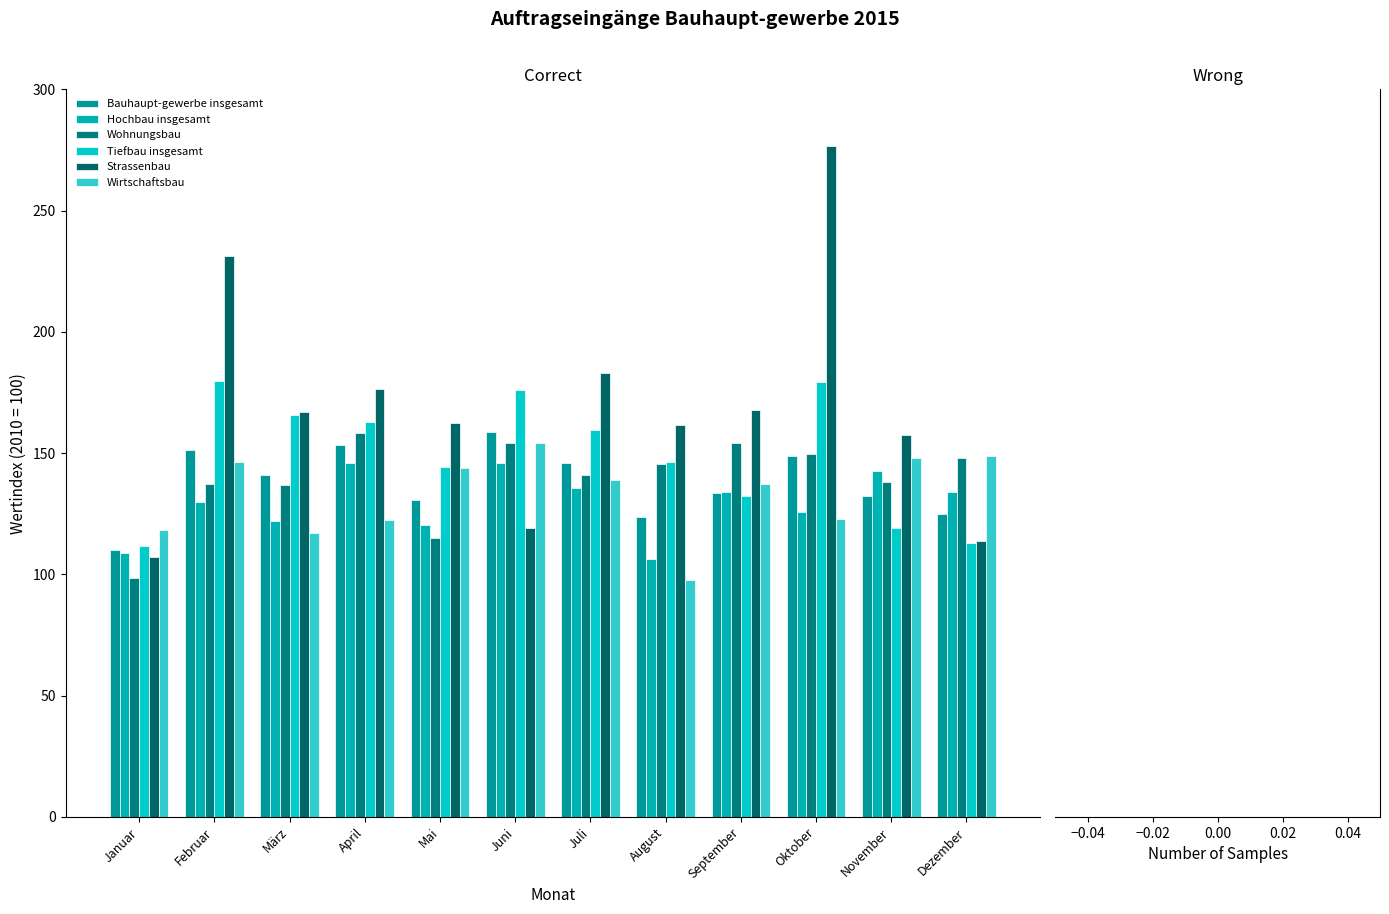

Reading left to right, list all the values displayed in this chart.

Bauhaupt-gewerbe insgesamt: 110.1	151.3	140.8	153.2	130.6	158.9	145.9	123.5	133.4	148.8	132.5	124.9
Hochbau insgesamt: 108.8	129.9	122.0	145.8	120.2	146.0	135.5	106.3	134.1	125.9	142.5	133.9
Wohnungsbau: 98.4	137.4	137.0	158.1	115.0	154.2	141.0	145.5	154.3	149.8	137.9	148.1
Tiefbau insgesamt: 111.7	179.7	165.8	163.0	144.4	176.0	159.7	146.5	132.4	179.2	119.2	113.0
Strassenbau: 107.3	231.4	167.1	176.4	162.5	119.3	182.9	161.6	167.9	276.7	157.4	113.8
Wirtschaftsbau: 118.1	146.4	117.2	122.4	144.0	154.1	138.9	97.6	137.3	122.8	148.1	148.7